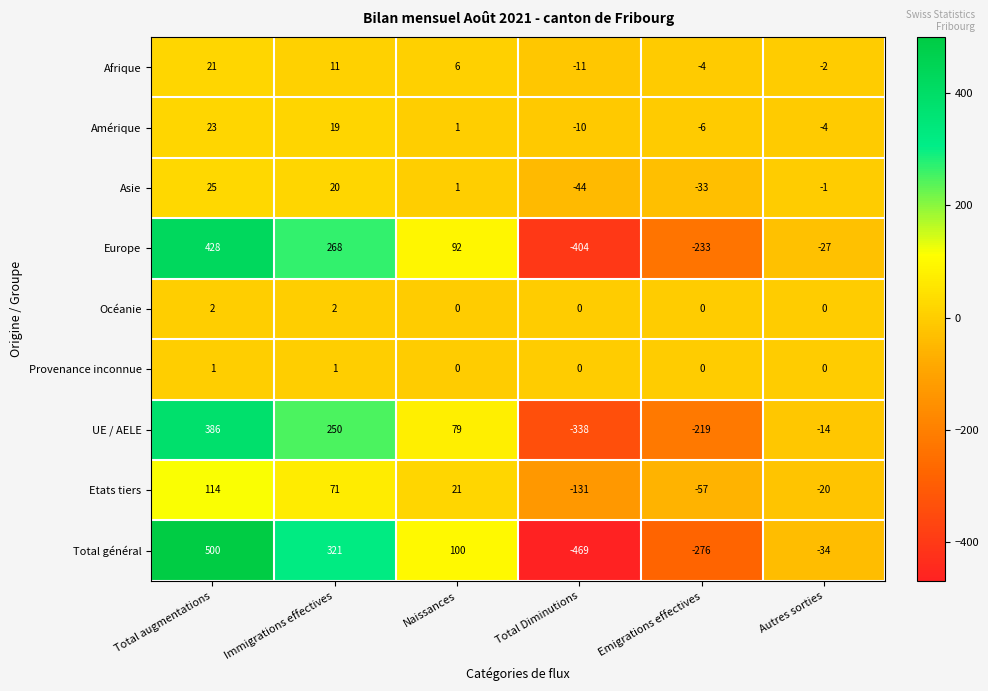

Which category has the lowest value across all series?

Total Diminutions